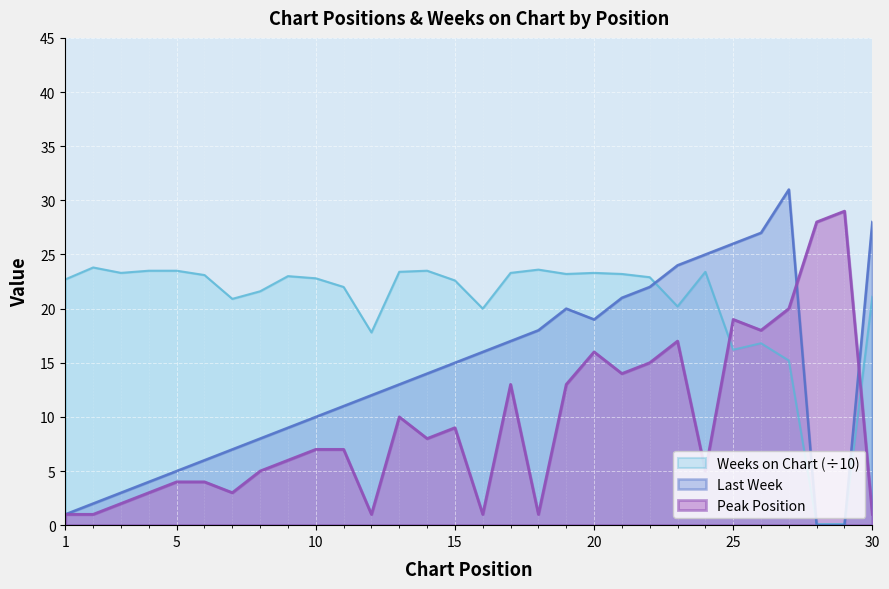

List the series in order of their peak value, lowest first.

Weeks on Chart (÷10), Peak Position, Last Week